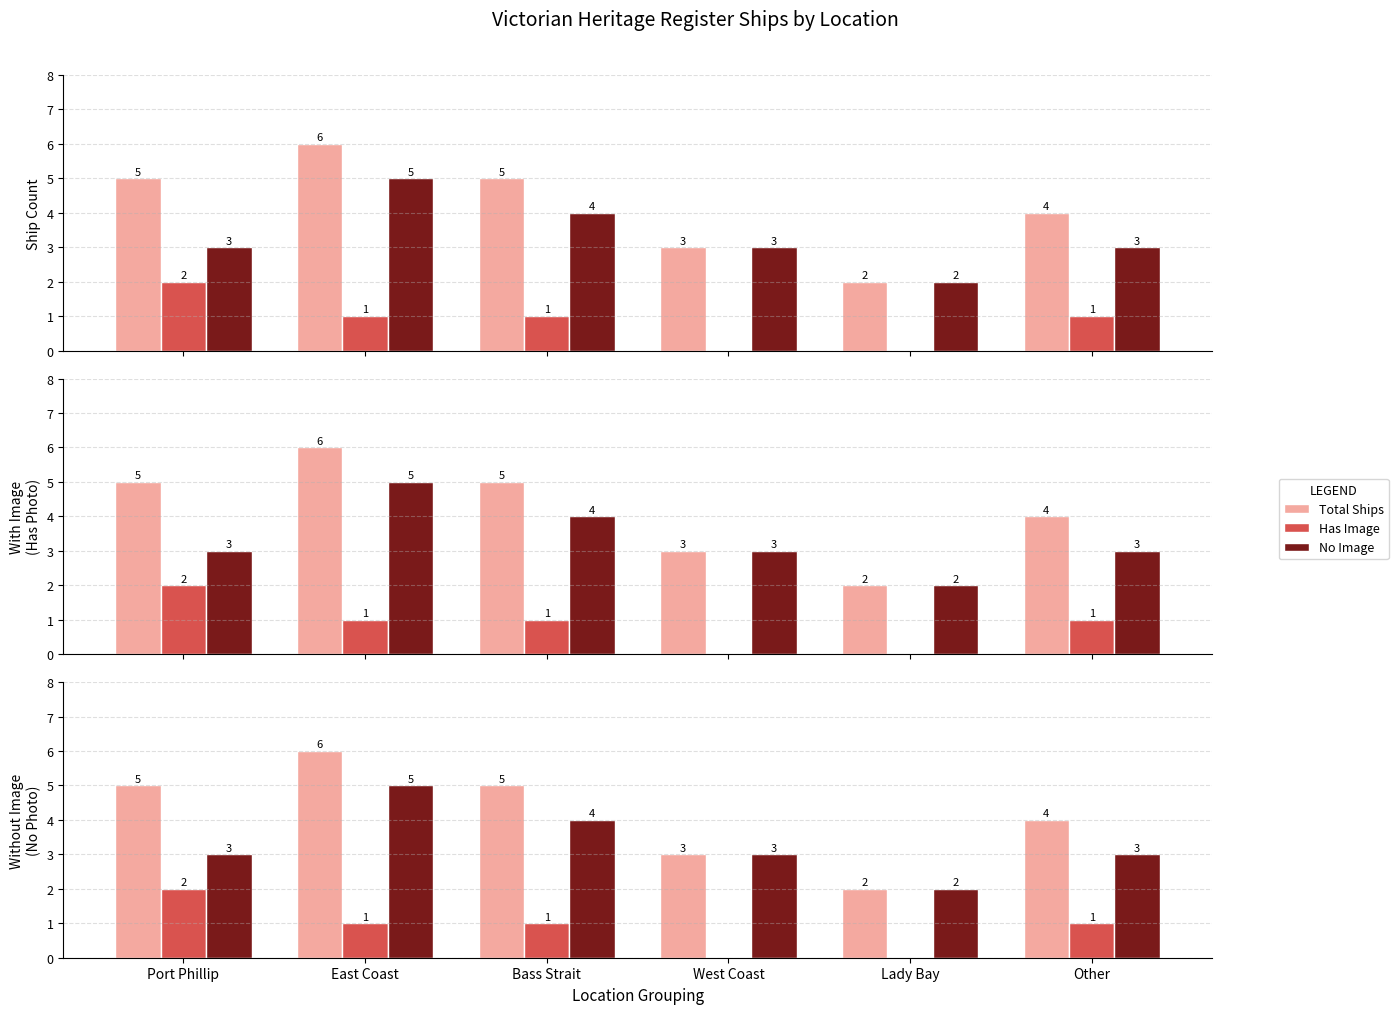

Does the chart contain stacked bars?

No